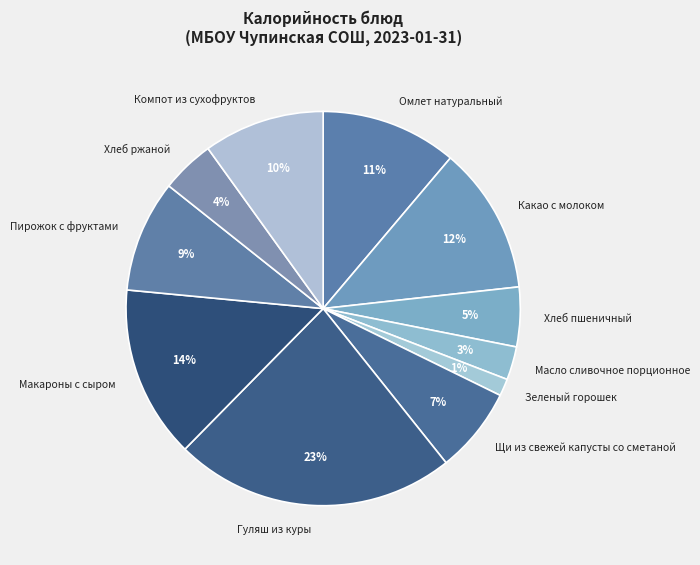

The Какао с молоком slice represents 22% of the pie. True or false?

False